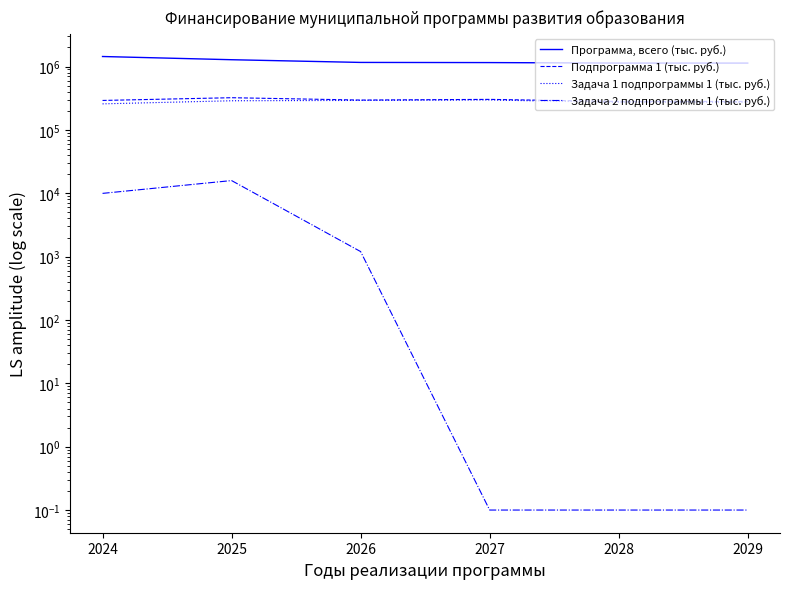

True or false: Программа, всего (тыс. руб.) and Задача 2 подпрограммы 1 (тыс. руб.) cross at least once.

False